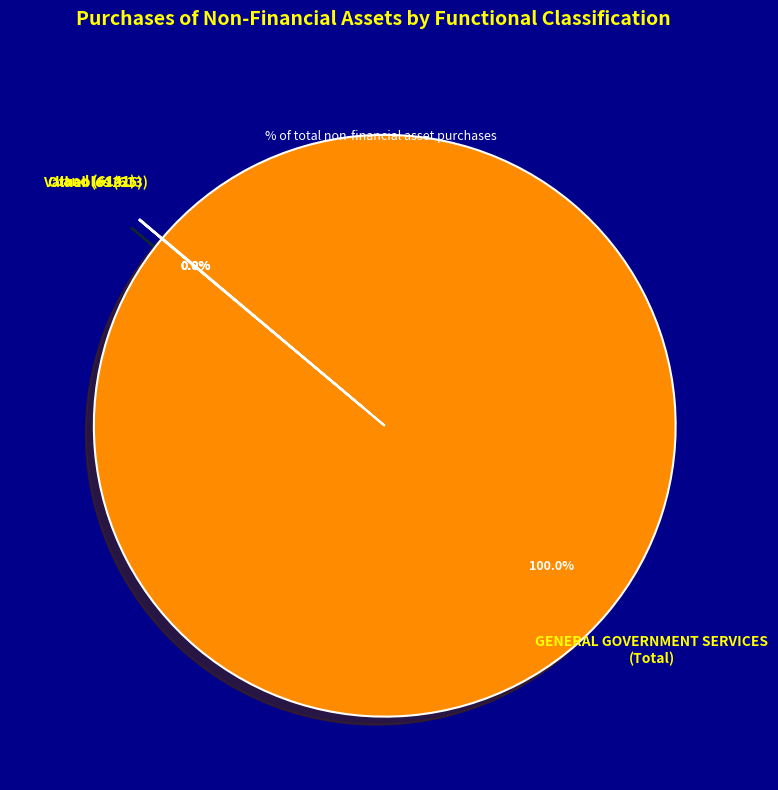

What is the largest slice in the pie chart?

GENERAL GOVERNMENT SERVICES (Total)